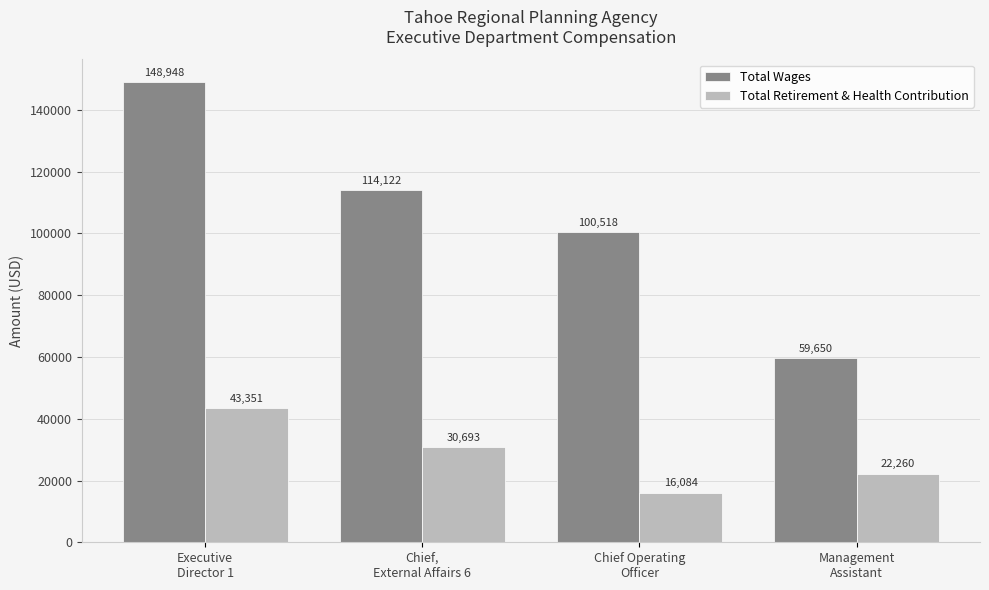

What is the difference between the maximum and minimum values in the Total Wages series?

89298